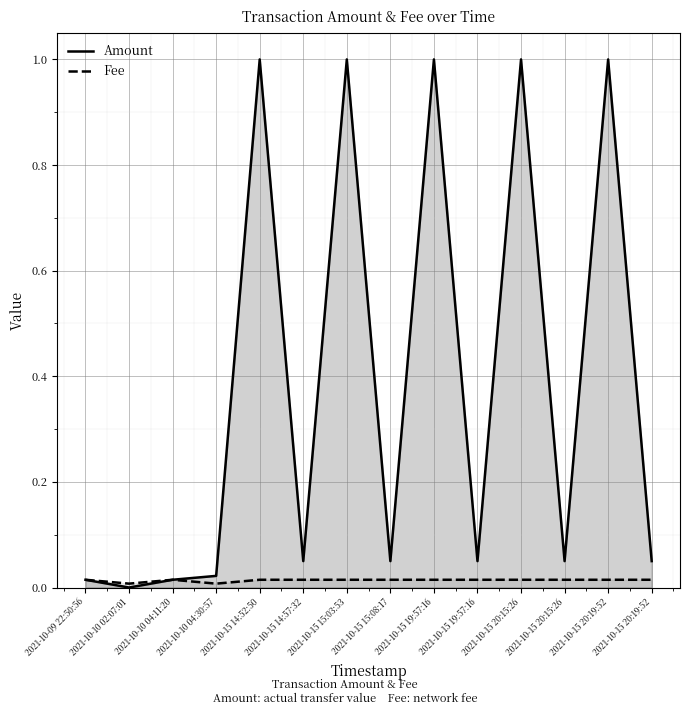

At which category does Amount reach its first local peak?

2021-10-15 14:52:50